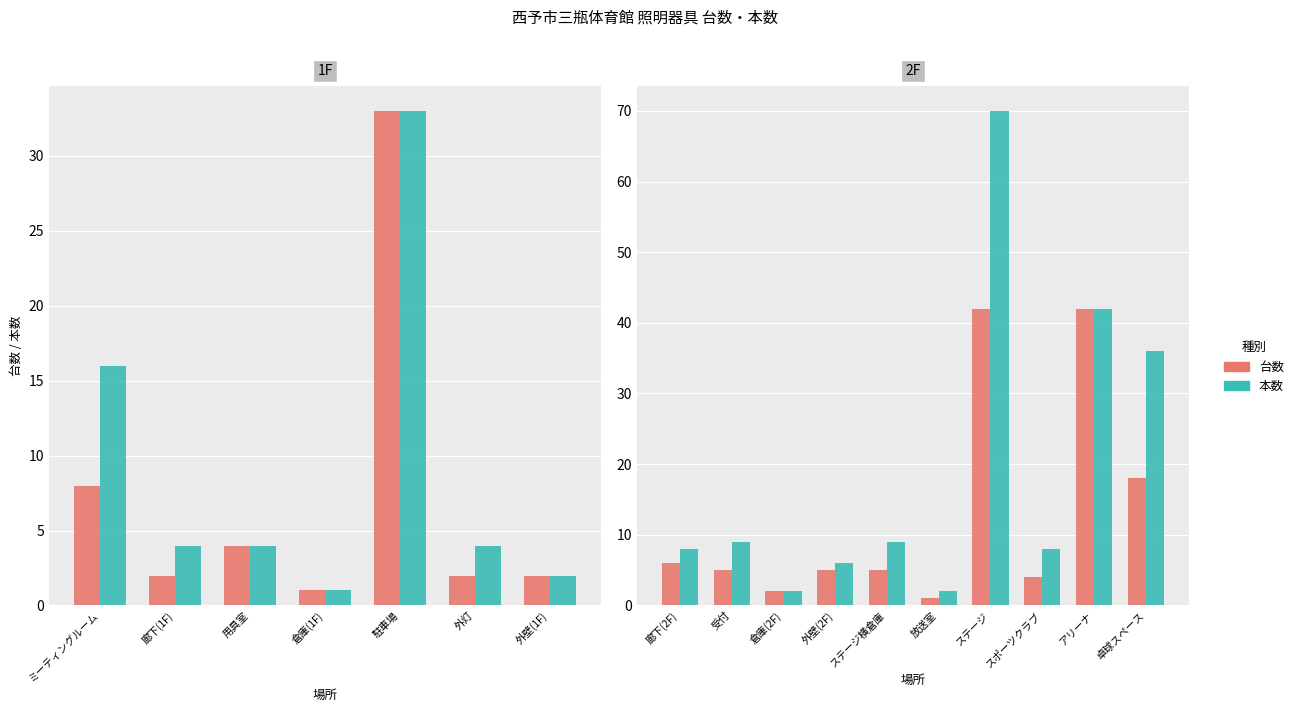

At which label does 台数 first exceed 5?

廊下(2F)